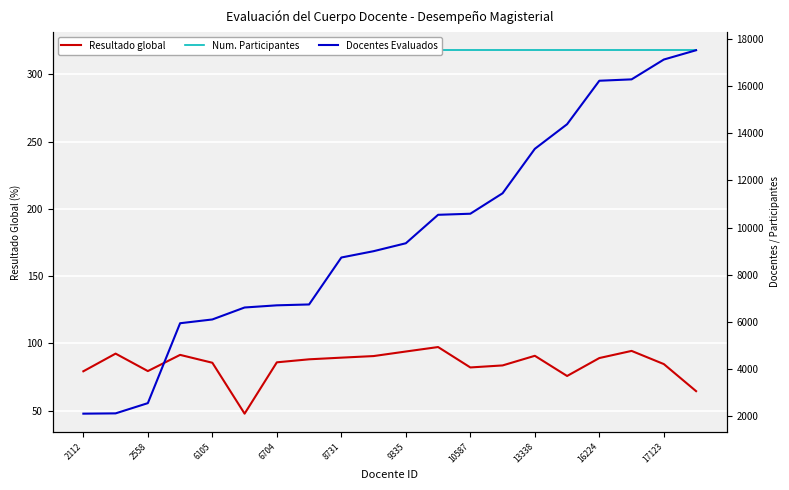

Reading left to right, extract all data points from this chart.

Resultado global: 79.3	92.4	79.5	91.5	85.6	47.8	86.0	88.2	89.4	90.6	94.0	97.3	82.2	83.7	90.8	75.8	89.1	94.5	84.7	64.5
Num. Participantes: 318.0	318.0	318.0	318.0	318.0	318.0	318.0	318.0	318.0	318.0	318.0	318.0	318.0	318.0	318.0	318.0	318.0	318.0	318.0	318.0
Docentes Evaluados: 2112.0	2124.0	2558.0	5945.0	6105.0	6612.0	6704.0	6741.0	8731.0	8999.0	9335.0	10541.0	10587.0	11454.0	13338.0	14381.0	16224.0	16282.0	17123.0	17517.0